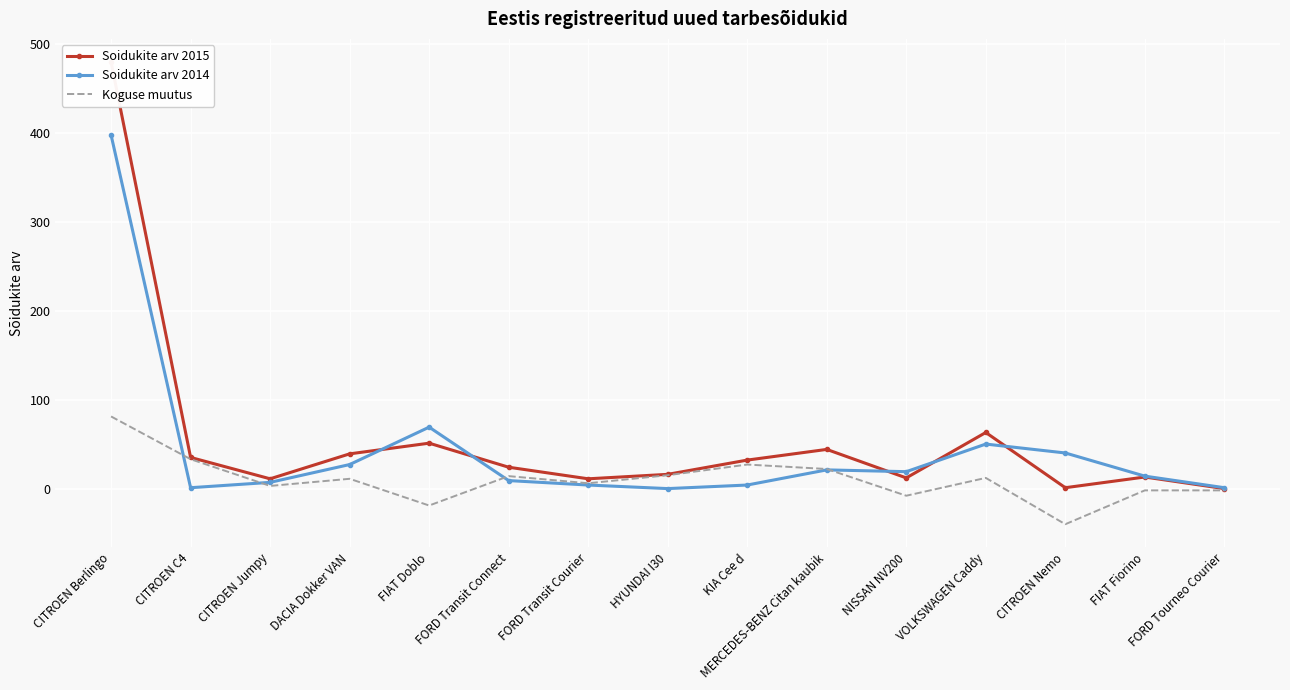

How many values in the Soidukite arv 2015 series exceed 25?

7